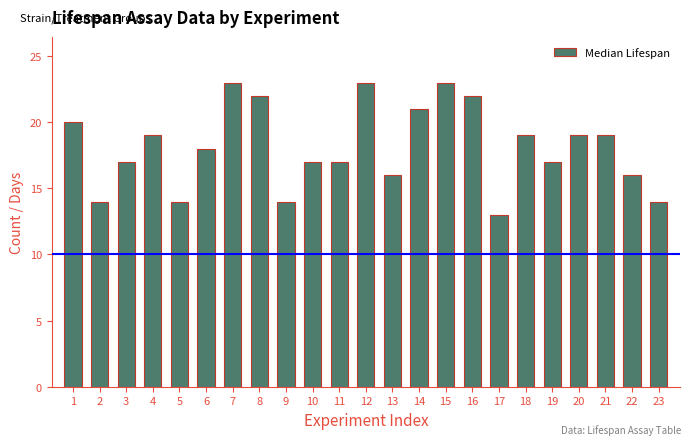

How many distinct data groups are displayed?

1